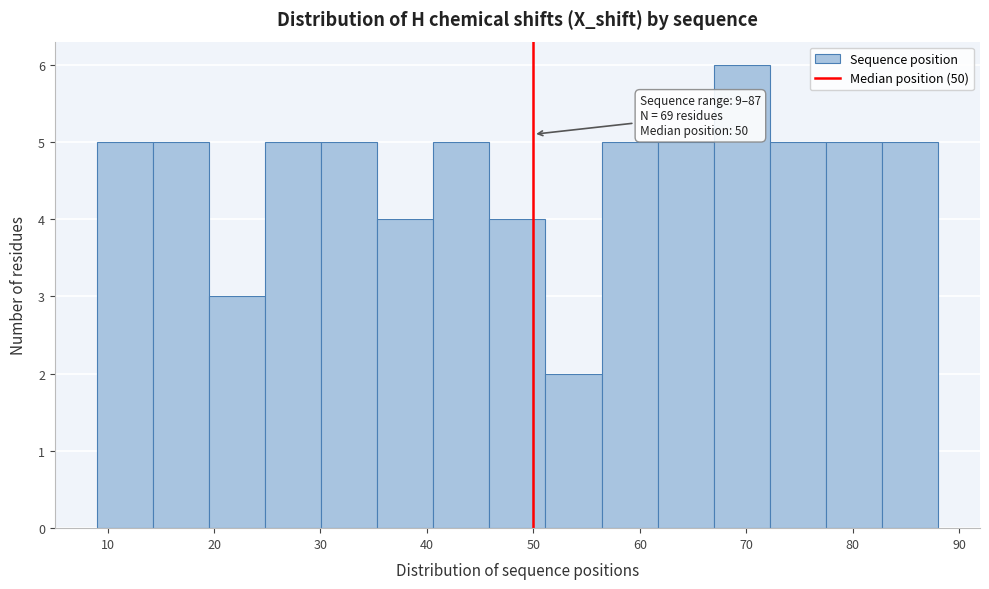

Which range on the x-axis has the tallest bar?

67 to 72